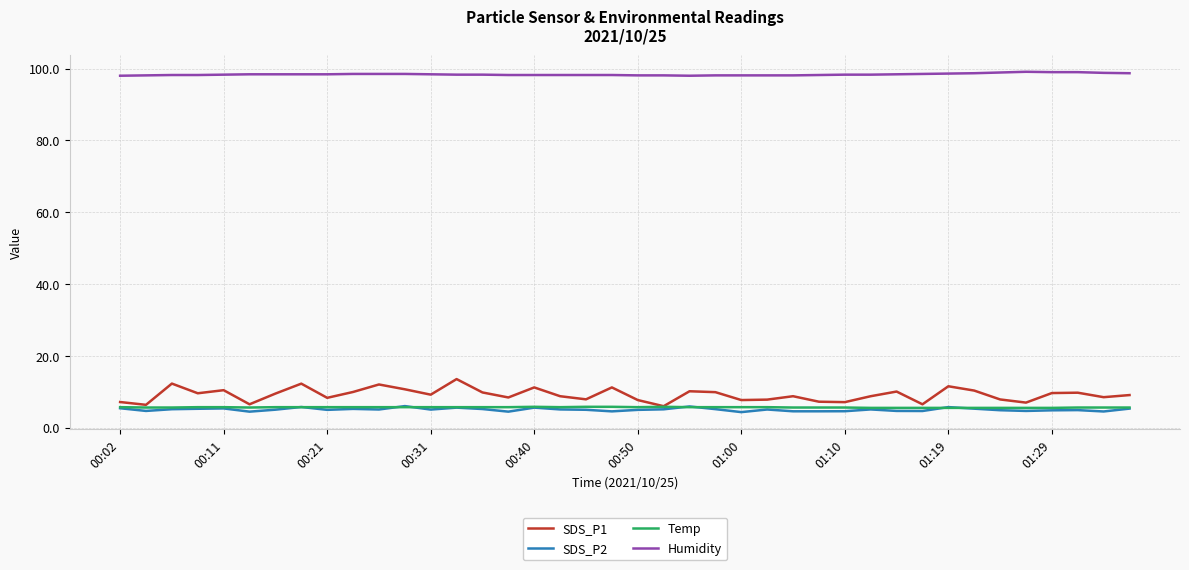

Which series has the largest total across all categories?

Humidity